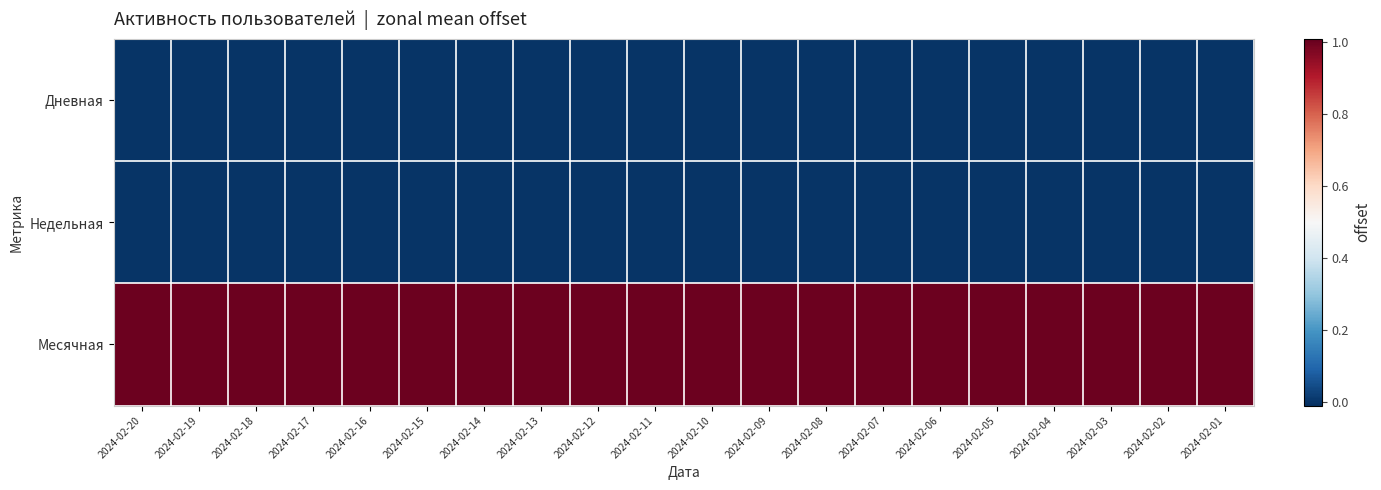

What is the maximum value shown in the chart?

1